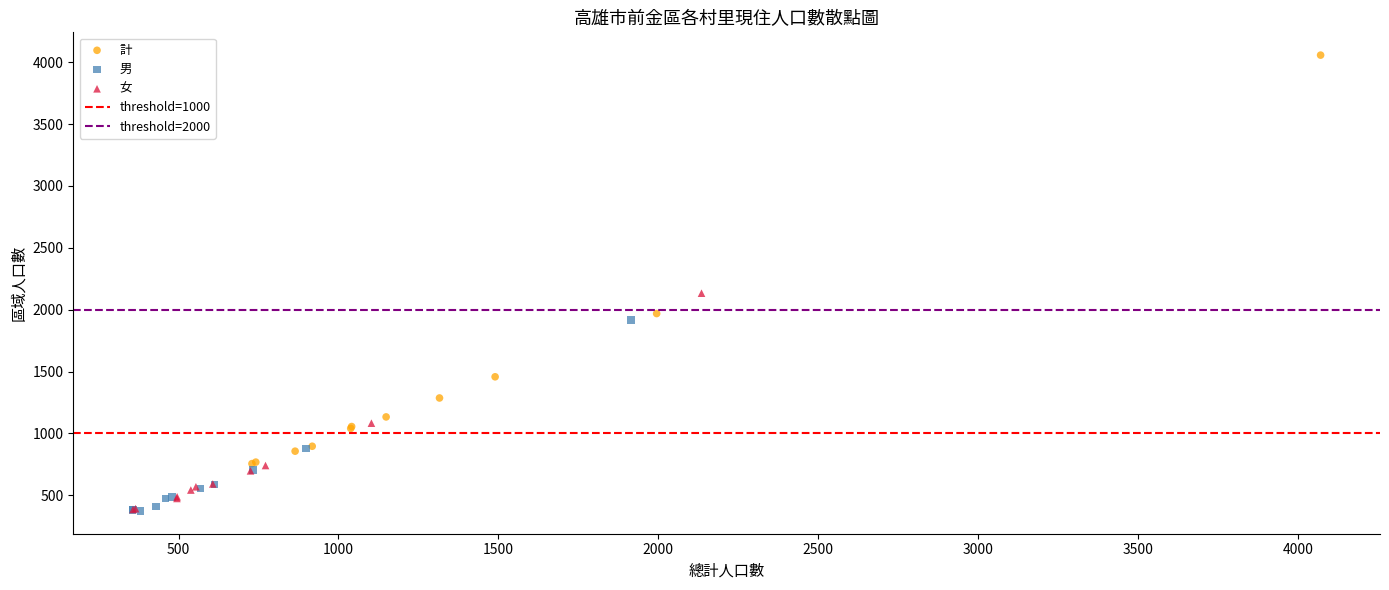

Which series has the largest Y range (max minus min)?

計